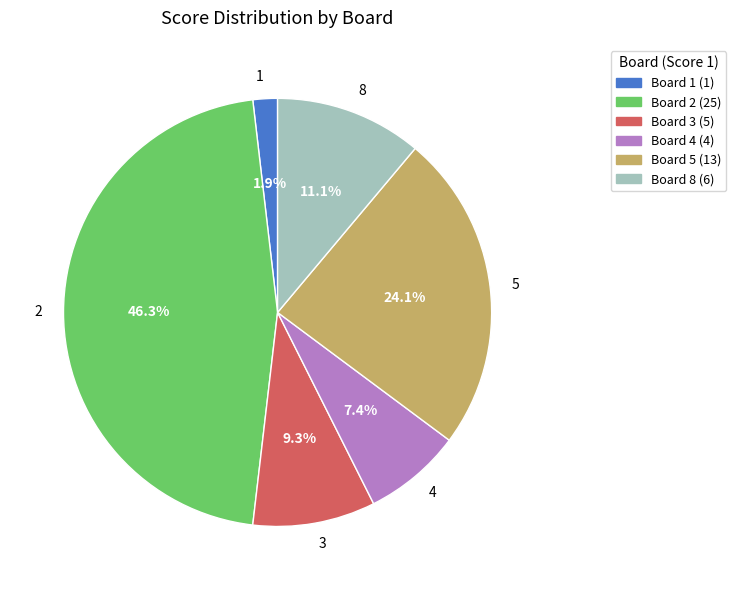

Which category has the smallest portion of the pie?

1